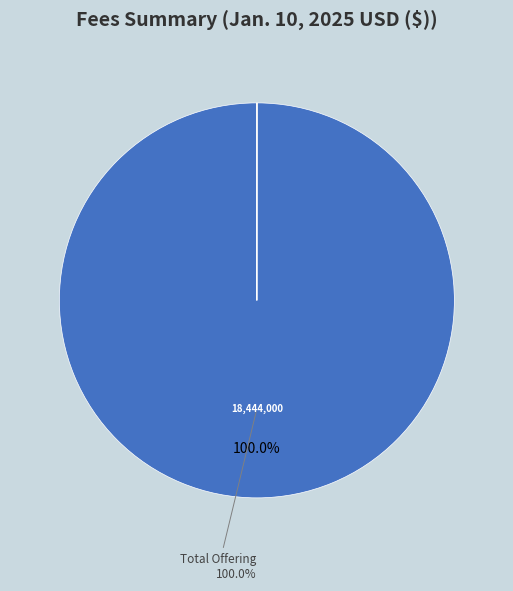

Is there any slice that represents more than half of the pie?

Yes